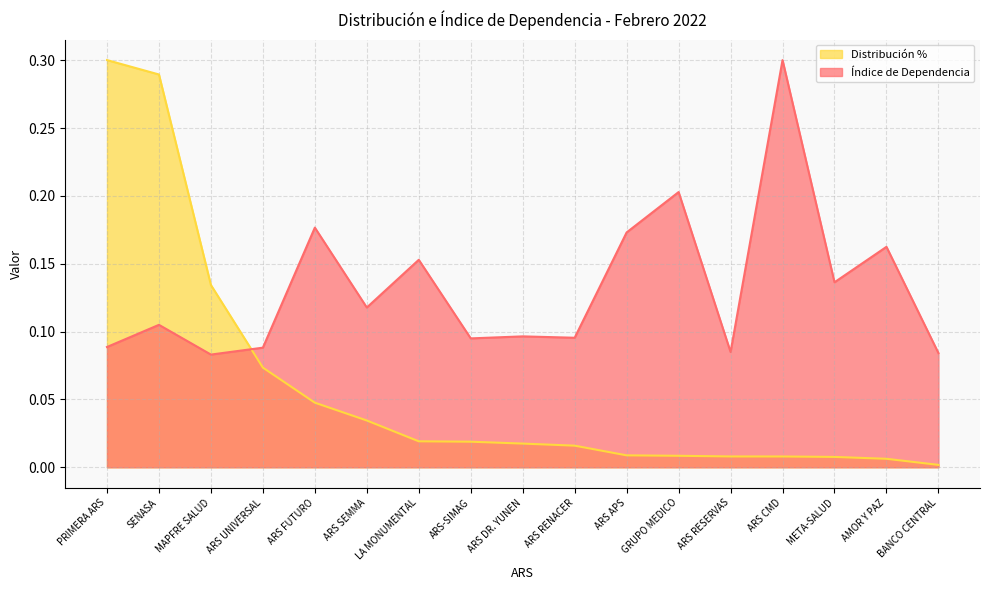

What is the sum of the Índice de Dependencia values at ARS RESERVAS and ARS RENACER?

0.2